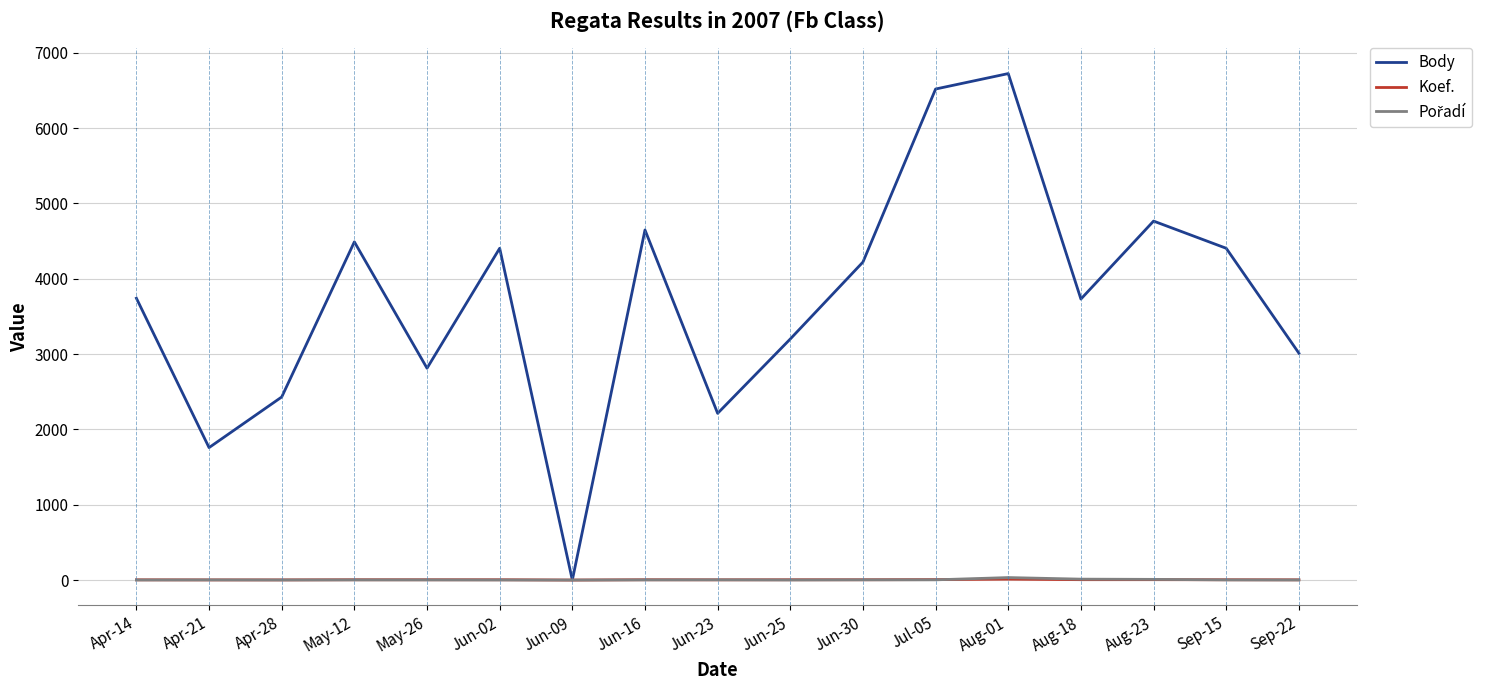

Does the chart display data point markers on the line(s)?

No